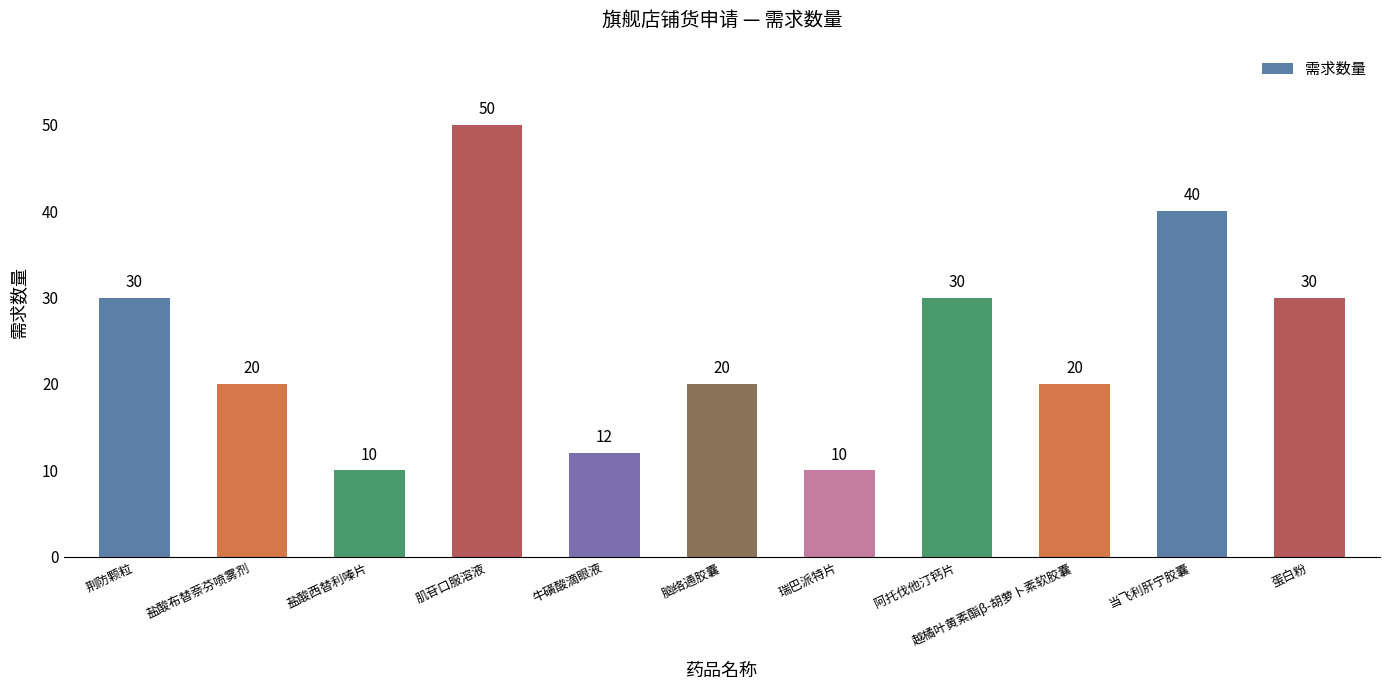

The chart shows a value of 50 at 肌苷口服溶液. True or false?

True